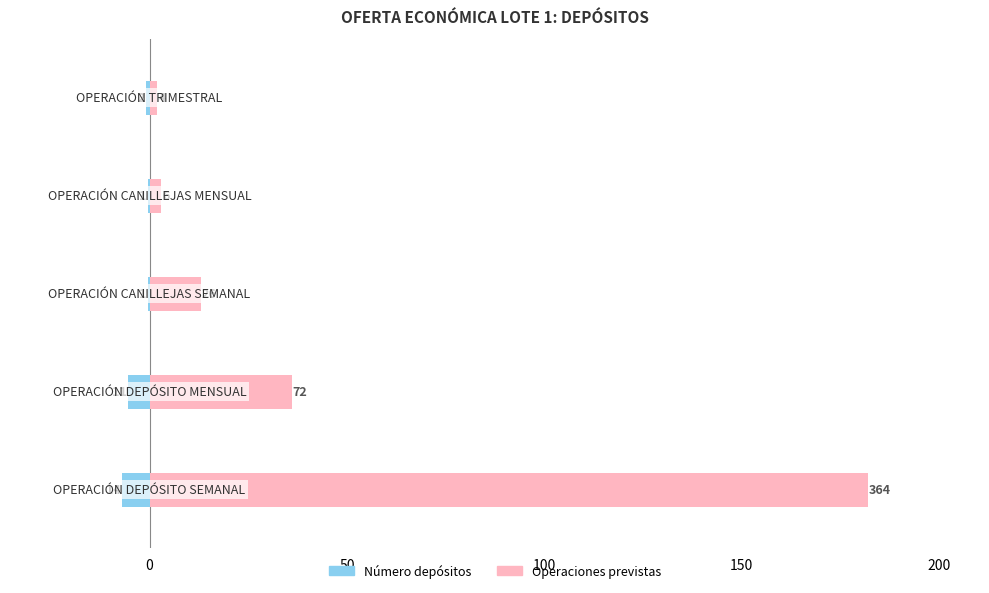

List the series in order of their overall mean, lowest first.

Número depósitos, Operaciones previstas